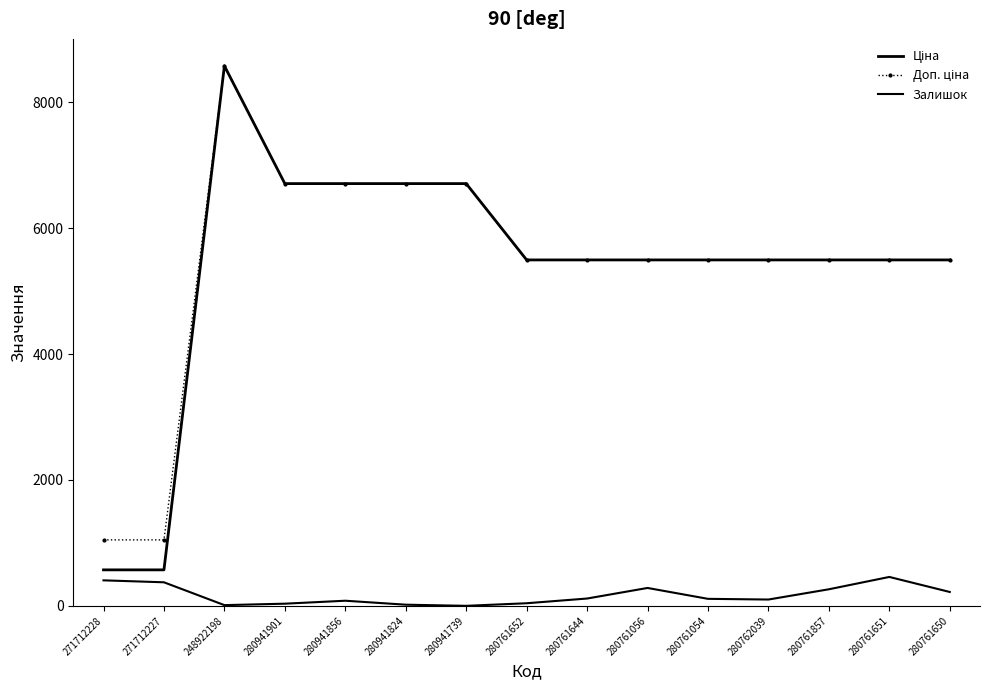

True or false: Ціна and Доп. ціна intersect in this chart.

False